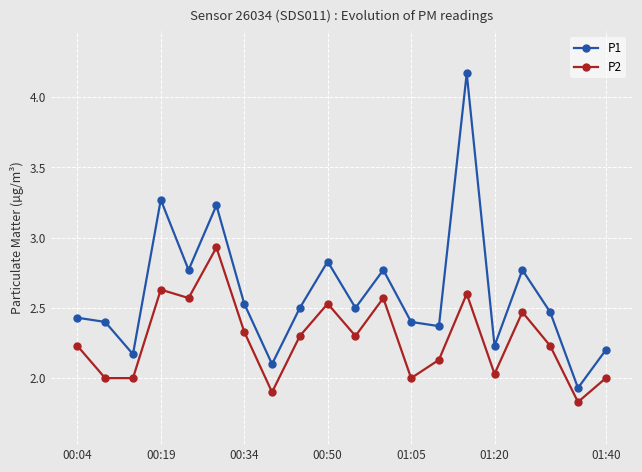

At how many categories does at least one series exceed 2?

19